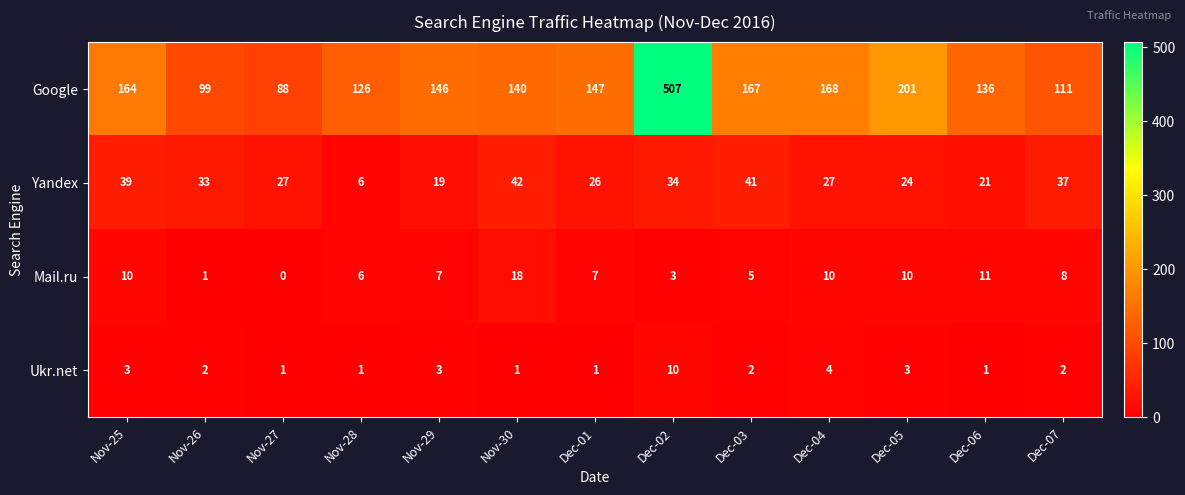

Where does the Mail.ru series first go above 7?

Nov-25